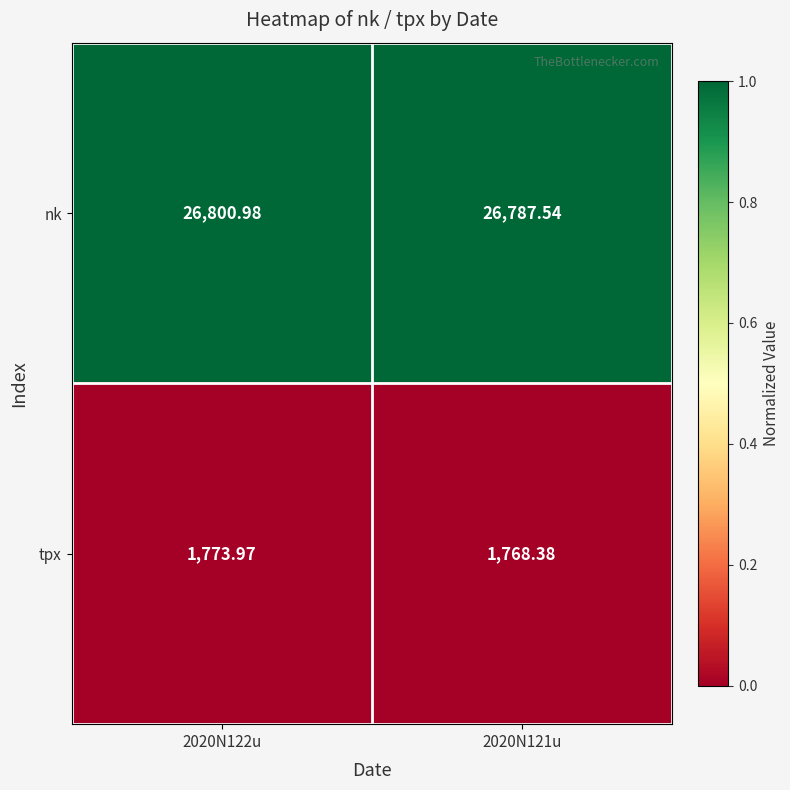

Which series has the largest total across all categories?

nk